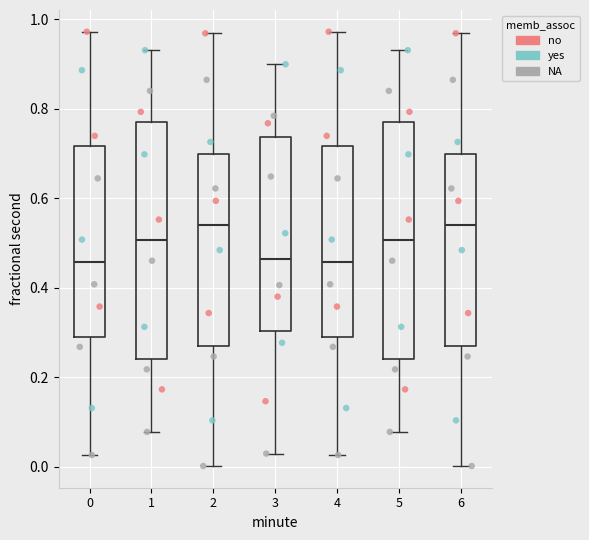

Reading left to right, read every box against the y-axis: the position of its median line, the range the box covers, and the ends of its whiskers. The values are not printed on the chart, so give them approximately, as read against the axis.

0: median 0.46, box 0.30 to 0.72, whiskers 0.02 to 0.98
1: median 0.50, box 0.24 to 0.76, whiskers 0.08 to 0.94
2: median 0.54, box 0.28 to 0.70, whiskers 0.00 to 0.96
3: median 0.46, box 0.30 to 0.74, whiskers 0.02 to 0.90
4: median 0.46, box 0.30 to 0.72, whiskers 0.02 to 0.98
5: median 0.50, box 0.24 to 0.76, whiskers 0.08 to 0.94
6: median 0.54, box 0.28 to 0.70, whiskers 0.00 to 0.96